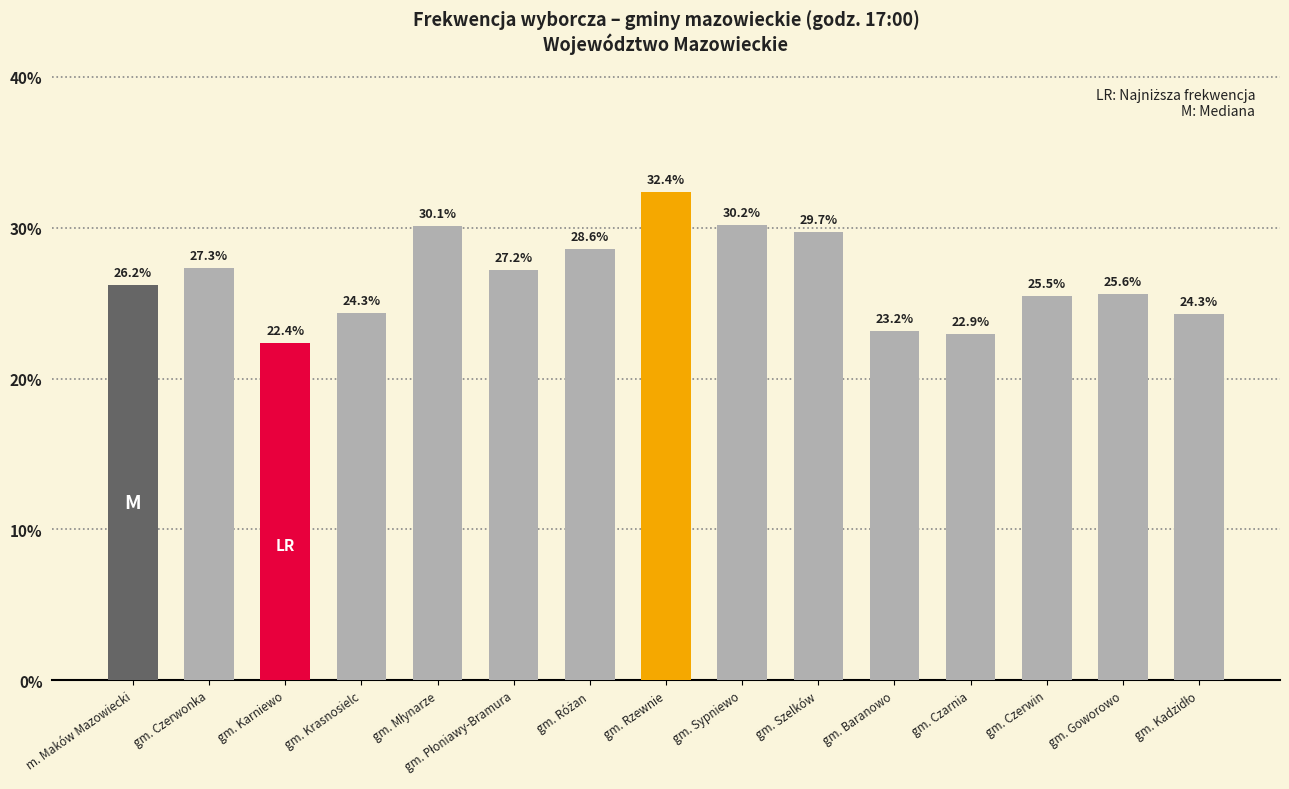

Which category has the lowest value across all series?

gm. Karniewo